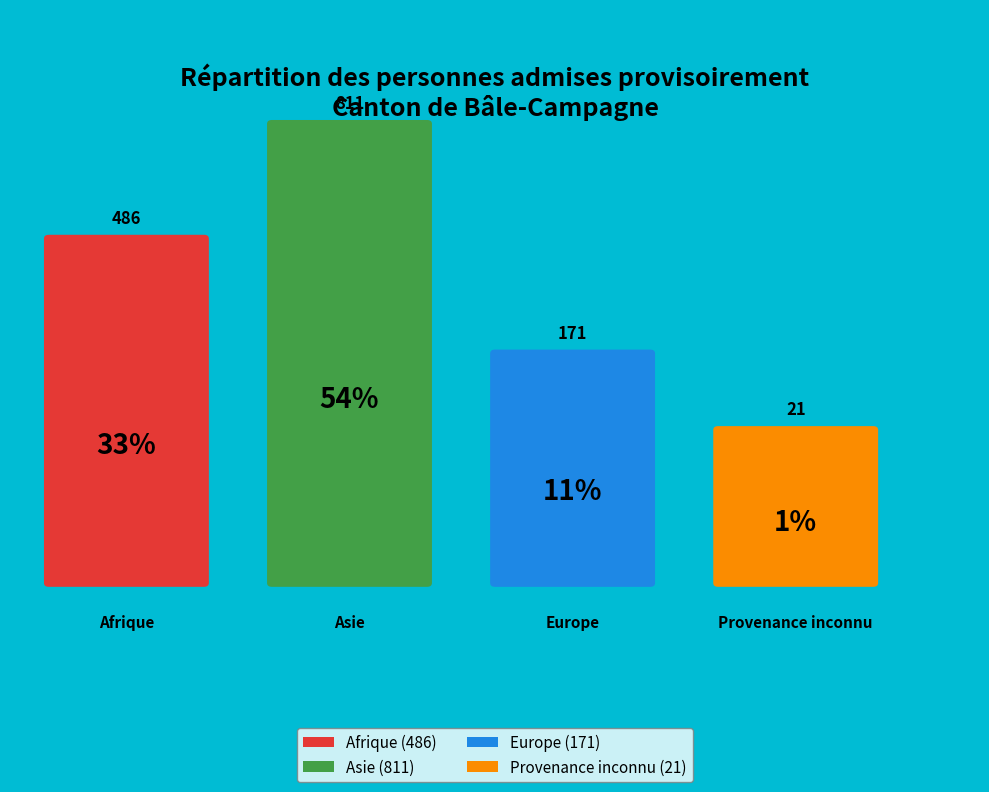

Between Provenance inconnu and Afrique, which is larger?

Afrique